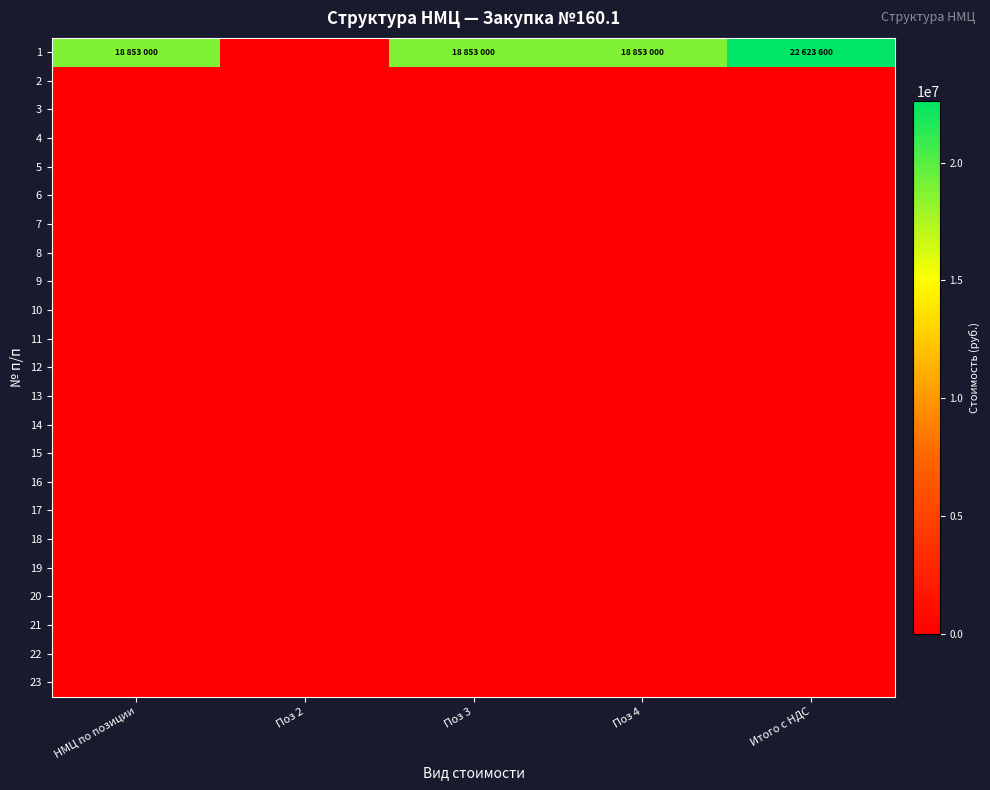

Reading left to right, what are all the values shown in this chart?

1: НМЦ по позиции=18853000	Поз 2=0	Поз 3=18853000	Поз 4=18853000	Итого с НДС=22623600
2: НМЦ по позиции=0	Поз 2=0	Поз 3=0	Поз 4=0	Итого с НДС=0
3: НМЦ по позиции=0	Поз 2=0	Поз 3=0	Поз 4=0	Итого с НДС=0
4: НМЦ по позиции=0	Поз 2=0	Поз 3=0	Поз 4=0	Итого с НДС=0
5: НМЦ по позиции=0	Поз 2=0	Поз 3=0	Поз 4=0	Итого с НДС=0
6: НМЦ по позиции=0	Поз 2=0	Поз 3=0	Поз 4=0	Итого с НДС=0
7: НМЦ по позиции=0	Поз 2=0	Поз 3=0	Поз 4=0	Итого с НДС=0
8: НМЦ по позиции=0	Поз 2=0	Поз 3=0	Поз 4=0	Итого с НДС=0
9: НМЦ по позиции=0	Поз 2=0	Поз 3=0	Поз 4=0	Итого с НДС=0
10: НМЦ по позиции=0	Поз 2=0	Поз 3=0	Поз 4=0	Итого с НДС=0
11: НМЦ по позиции=0	Поз 2=0	Поз 3=0	Поз 4=0	Итого с НДС=0
12: НМЦ по позиции=0	Поз 2=0	Поз 3=0	Поз 4=0	Итого с НДС=0
13: НМЦ по позиции=0	Поз 2=0	Поз 3=0	Поз 4=0	Итого с НДС=0
14: НМЦ по позиции=0	Поз 2=0	Поз 3=0	Поз 4=0	Итого с НДС=0
15: НМЦ по позиции=0	Поз 2=0	Поз 3=0	Поз 4=0	Итого с НДС=0
16: НМЦ по позиции=0	Поз 2=0	Поз 3=0	Поз 4=0	Итого с НДС=0
17: НМЦ по позиции=0	Поз 2=0	Поз 3=0	Поз 4=0	Итого с НДС=0
18: НМЦ по позиции=0	Поз 2=0	Поз 3=0	Поз 4=0	Итого с НДС=0
19: НМЦ по позиции=0	Поз 2=0	Поз 3=0	Поз 4=0	Итого с НДС=0
20: НМЦ по позиции=0	Поз 2=0	Поз 3=0	Поз 4=0	Итого с НДС=0
21: НМЦ по позиции=0	Поз 2=0	Поз 3=0	Поз 4=0	Итого с НДС=0
22: НМЦ по позиции=0	Поз 2=0	Поз 3=0	Поз 4=0	Итого с НДС=0
23: НМЦ по позиции=0	Поз 2=0	Поз 3=0	Поз 4=0	Итого с НДС=0